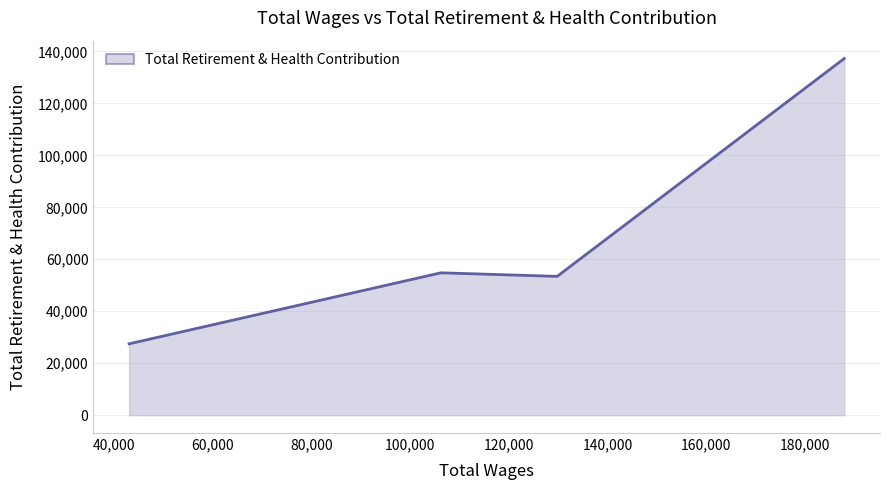

What is the greatest value displayed?

137270